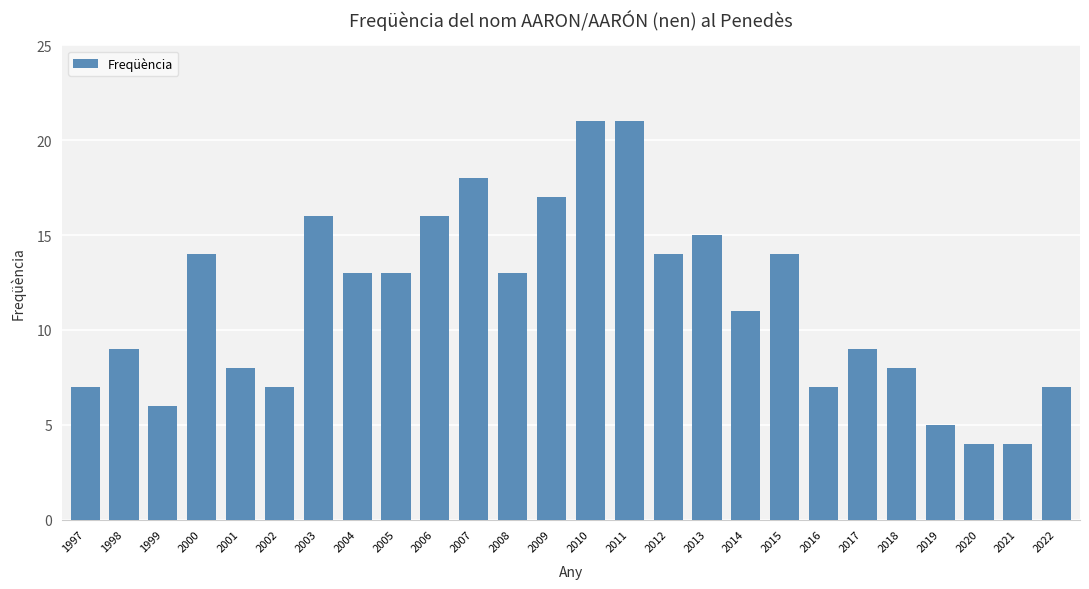

Between 2011 and 1997, which is larger?

2011